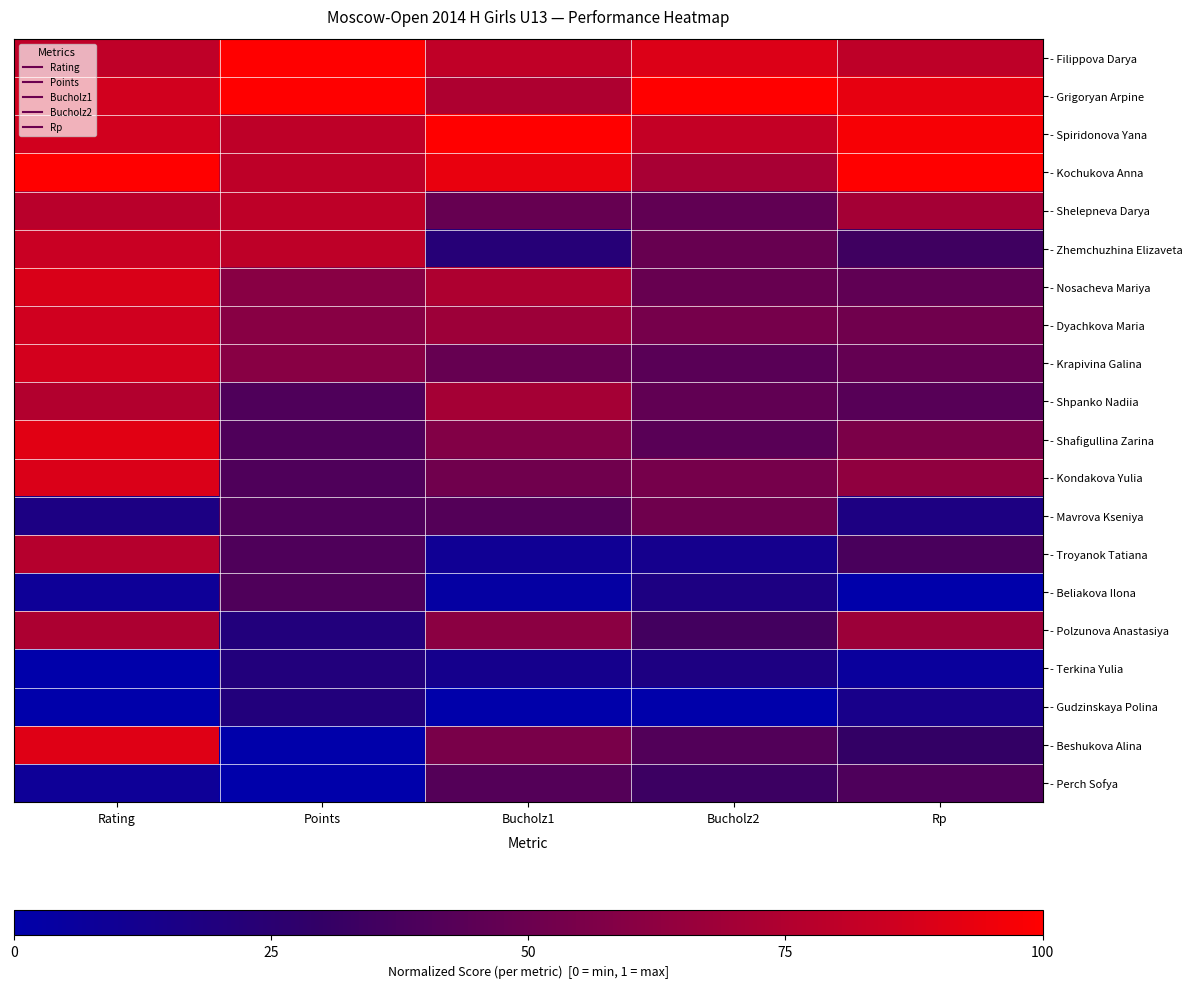

Reading left to right, extract all data points from this chart.

- Filippova Darya: Rating=0.8	Points=1.0	Bucholz1=0.8	Bucholz2=0.9	Rp=0.8
- Grigoryan Arpine: Rating=0.9	Points=1.0	Bucholz1=0.7	Bucholz2=1.0	Rp=0.9
- Spiridonova Yana: Rating=0.9	Points=0.8	Bucholz1=1.0	Bucholz2=0.8	Rp=1.0
- Kochukova Anna: Rating=1.0	Points=0.8	Bucholz1=0.9	Bucholz2=0.7	Rp=1.0
- Shelepneva Darya: Rating=0.8	Points=0.8	Bucholz1=0.5	Bucholz2=0.5	Rp=0.7
- Zhemchuzhina Elizaveta: Rating=0.8	Points=0.8	Bucholz1=0.2	Bucholz2=0.5	Rp=0.3
- Nosacheva Mariya: Rating=0.9	Points=0.6	Bucholz1=0.7	Bucholz2=0.5	Rp=0.5
- Dyachkova Maria: Rating=0.9	Points=0.6	Bucholz1=0.7	Bucholz2=0.5	Rp=0.5
- Krapivina Galina: Rating=0.9	Points=0.6	Bucholz1=0.5	Bucholz2=0.4	Rp=0.5
- Shpanko Nadiia: Rating=0.8	Points=0.4	Bucholz1=0.7	Bucholz2=0.5	Rp=0.4
- Shafigullina Zarina: Rating=0.9	Points=0.4	Bucholz1=0.6	Bucholz2=0.4	Rp=0.6
- Kondakova Yulia: Rating=0.9	Points=0.4	Bucholz1=0.5	Bucholz2=0.5	Rp=0.6
- Mavrova Kseniya: Rating=0.2	Points=0.4	Bucholz1=0.4	Bucholz2=0.5	Rp=0.2
- Troyanok Tatiana: Rating=0.8	Points=0.4	Bucholz1=0.1	Bucholz2=0.1	Rp=0.4
- Beliakova Ilona: Rating=0.1	Points=0.4	Bucholz1=0.0	Bucholz2=0.2	Rp=0.0
- Polzunova Anastasiya: Rating=0.7	Points=0.2	Bucholz1=0.6	Bucholz2=0.4	Rp=0.7
- Terkina Yulia: Rating=0.0	Points=0.2	Bucholz1=0.1	Bucholz2=0.2	Rp=0.1
- Gudzinskaya Polina: Rating=0.0	Points=0.2	Bucholz1=0.0	Bucholz2=0.0	Rp=0.1
- Beshukova Alina: Rating=0.9	Points=0.0	Bucholz1=0.5	Bucholz2=0.4	Rp=0.3
- Perch Sofya: Rating=0.1	Points=0.0	Bucholz1=0.4	Bucholz2=0.3	Rp=0.4